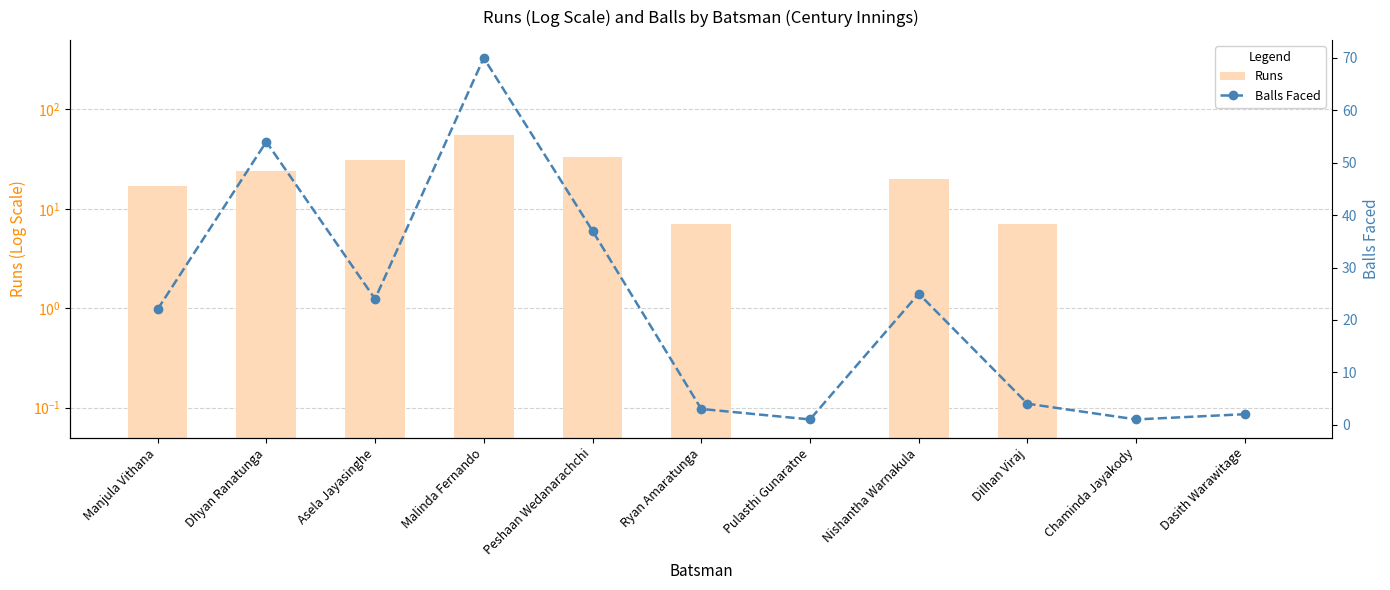

At which label does Balls Faced first exceed 22?

Dhyan Ranatunga